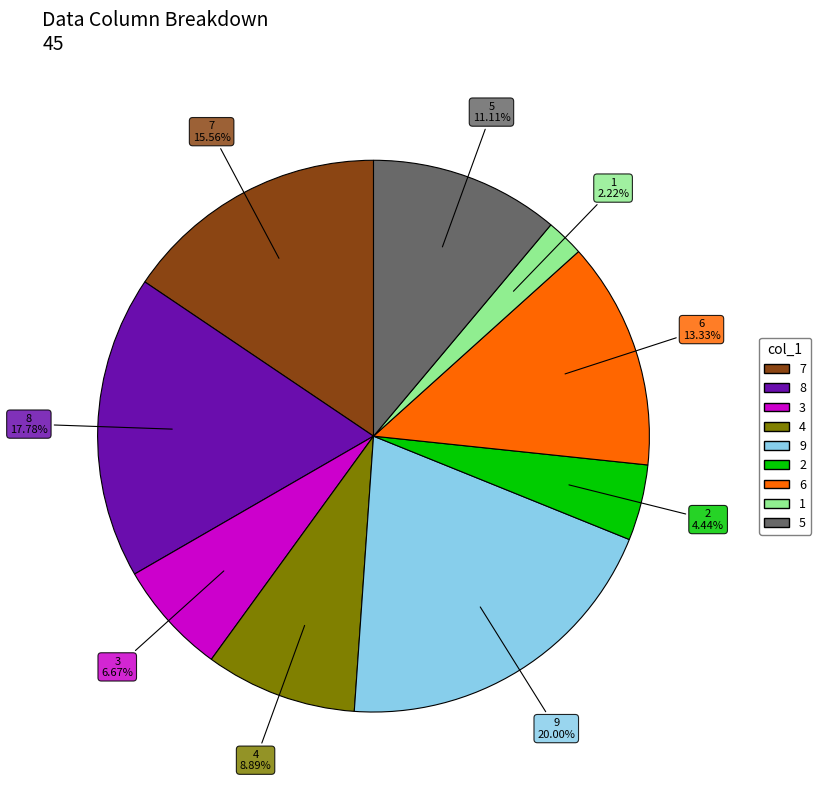

Does 6 account for over 50% of the chart?

No